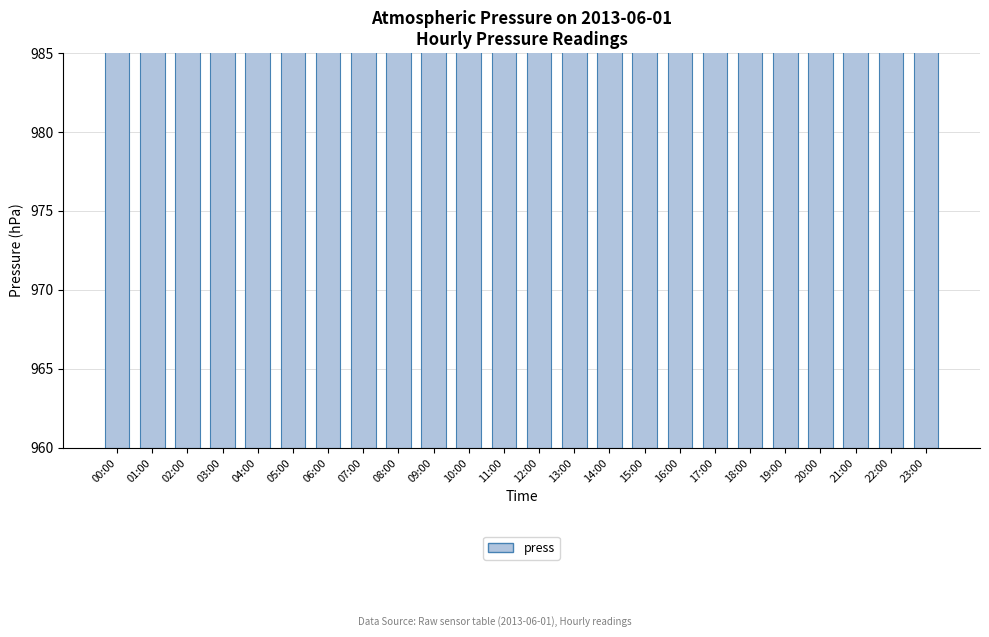

Reading left to right, list all the values displayed in this chart.

00:00=978	01:00=978	02:00=977	03:00=977	04:00=977	05:00=977	06:00=977	07:00=975	08:00=976	09:00=975	10:00=974	11:00=974	12:00=973	13:00=970	14:00=970	15:00=969	16:00=969	17:00=969	18:00=971	19:00=974	20:00=974	21:00=975	22:00=976	23:00=976